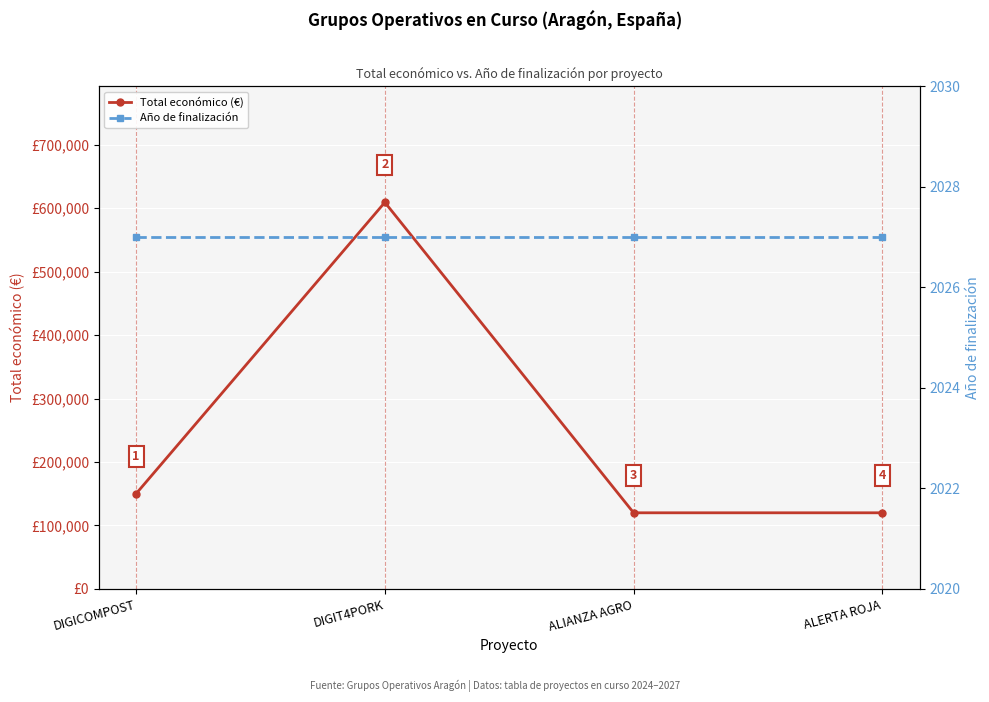

Reading right to left, extract all data points from this chart.

Total económico (€): ALERTA ROJA=120000	ALIANZA AGRO=120000	DIGIT4PORK=609206	DIGICOMPOST=150000
Año de finalización: ALERTA ROJA=2027	ALIANZA AGRO=2027	DIGIT4PORK=2027	DIGICOMPOST=2027